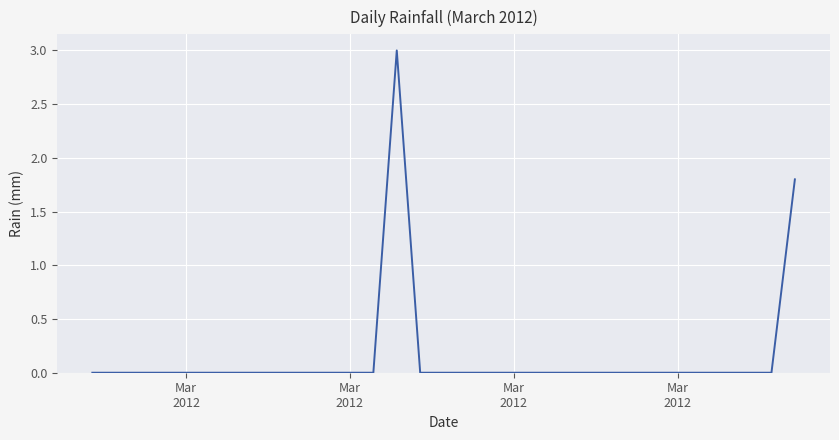

Does the chart display data point markers on the line(s)?

No